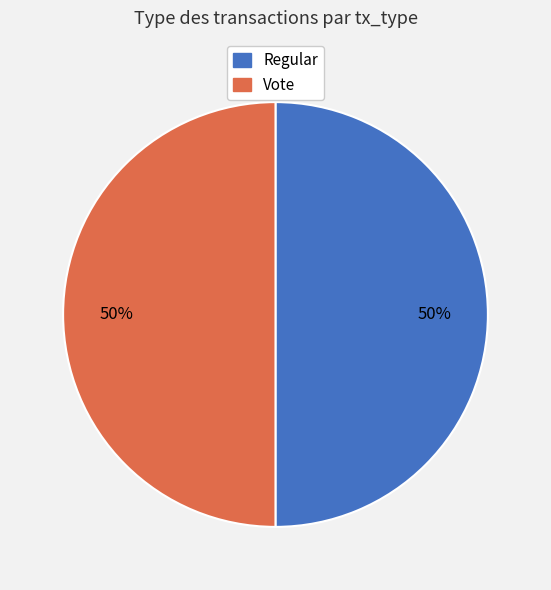

How many slices are in this pie chart?

2